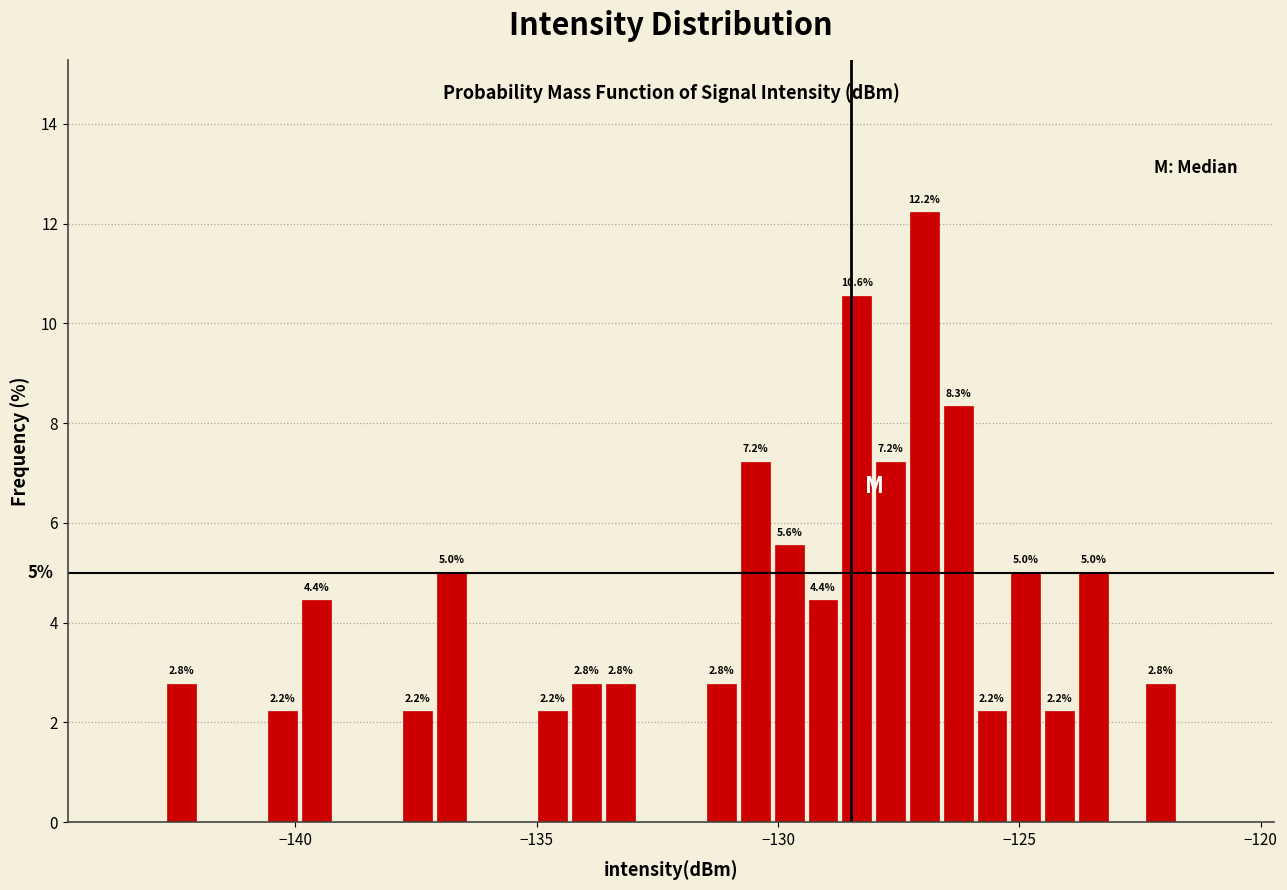

Around what value on the x-axis is the tallest bar? Give the approximate position of its centre, as read against the axis.

-127.0